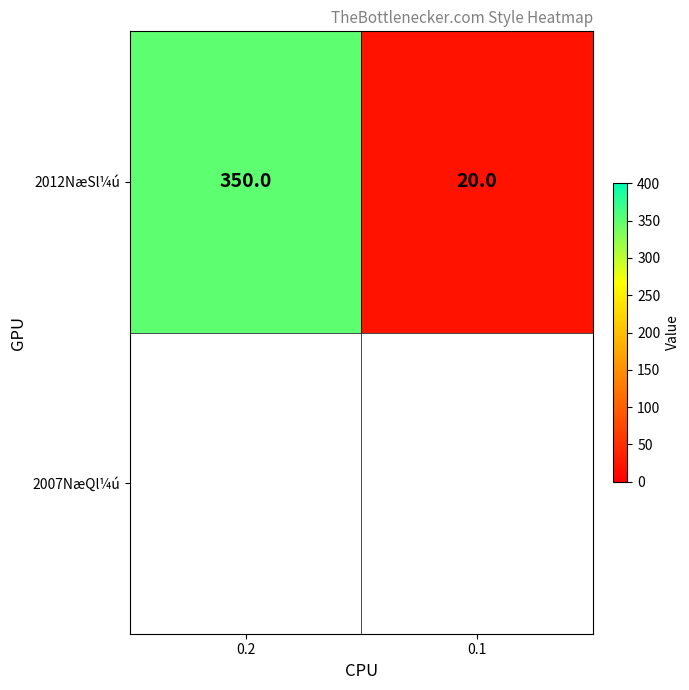

Is it true that the value at 0.2 is 350?

True